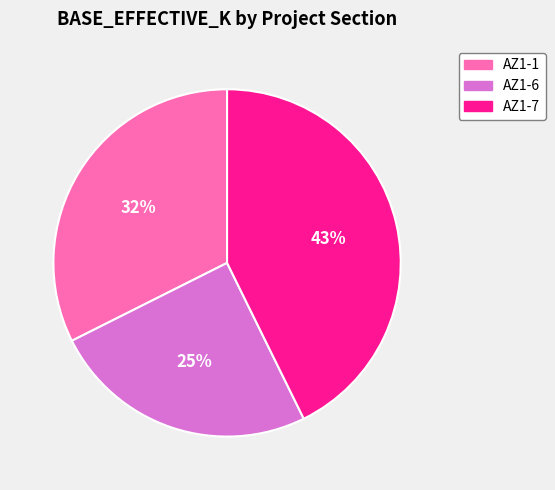

Is the sum of AZ1-1 and AZ1-7 greater than half?

Yes